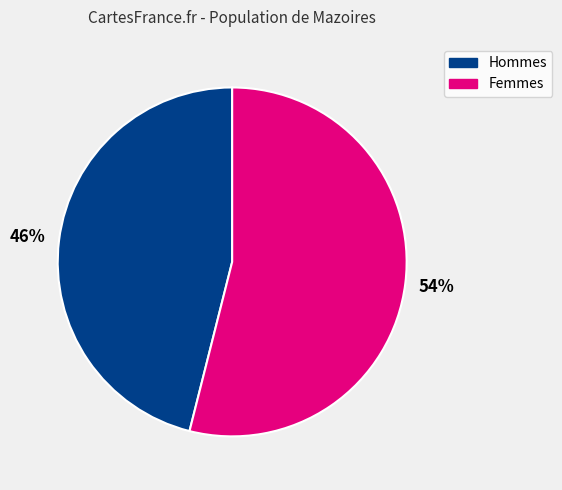

Is there a majority slice in this chart?

Yes